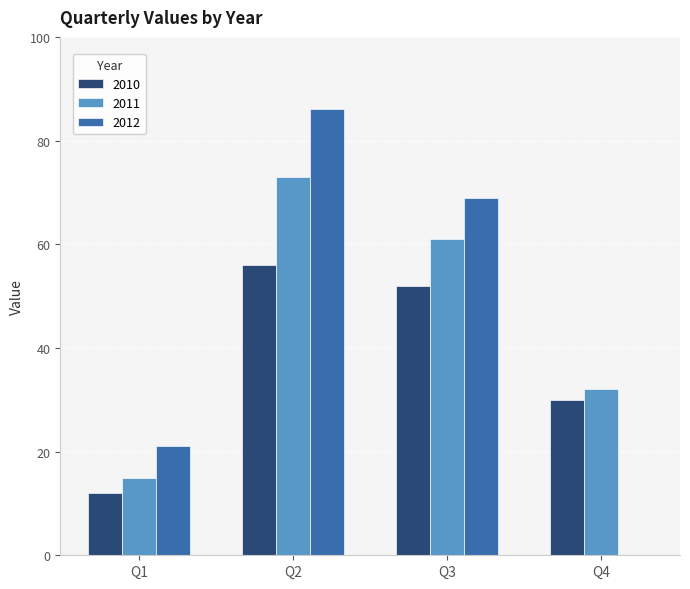

At which label does 2010 first exceed 52?

Q2